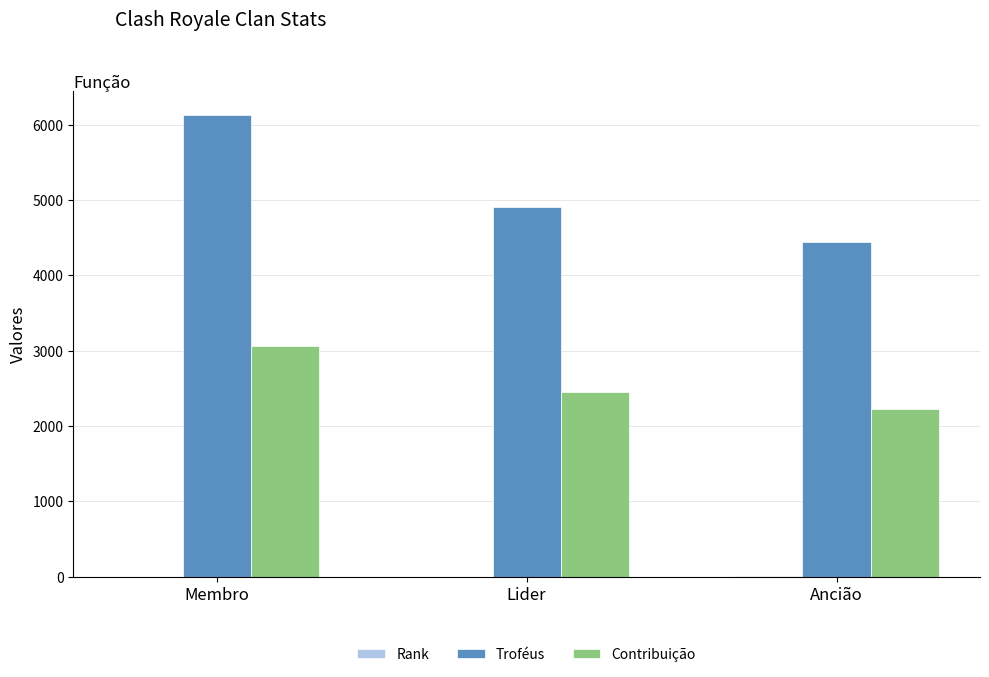

What is the greatest value displayed?

6132